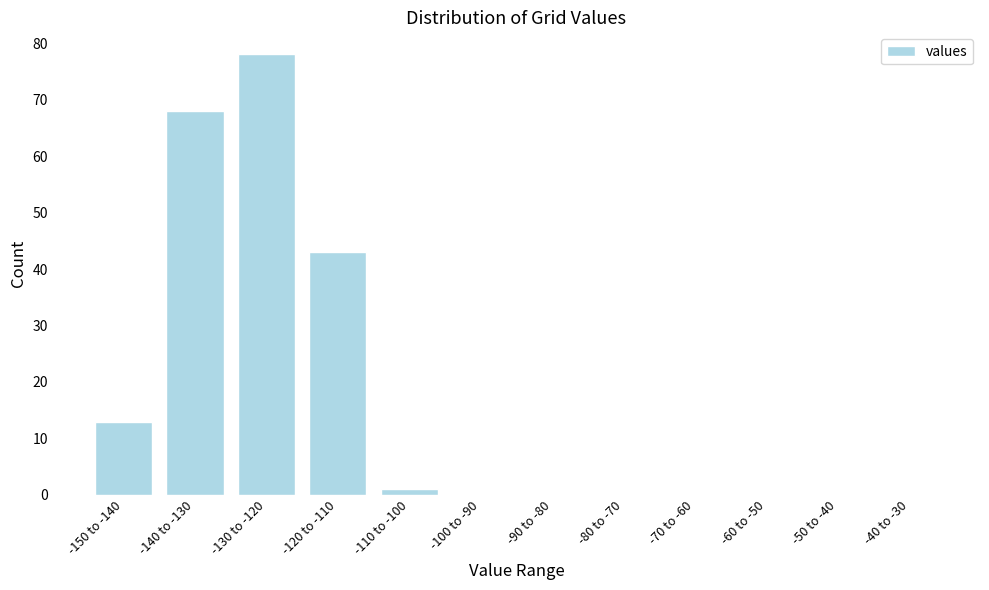

Reading right to left, what are all the values shown in this chart?

-40 to -30=0	-50 to -40=0	-60 to -50=0	-70 to -60=0	-80 to -70=0	-90 to -80=0	-100 to -90=0	-110 to -100=1	-120 to -110=43	-130 to -120=78	-140 to -130=68	-150 to -140=13